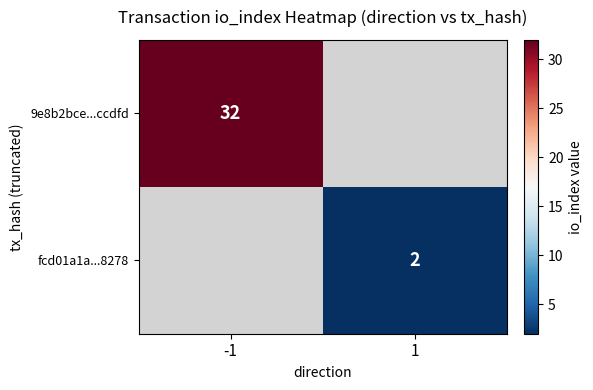

The value of 9e8b2bce...ccdfd at -1 is 32. True or false?

True